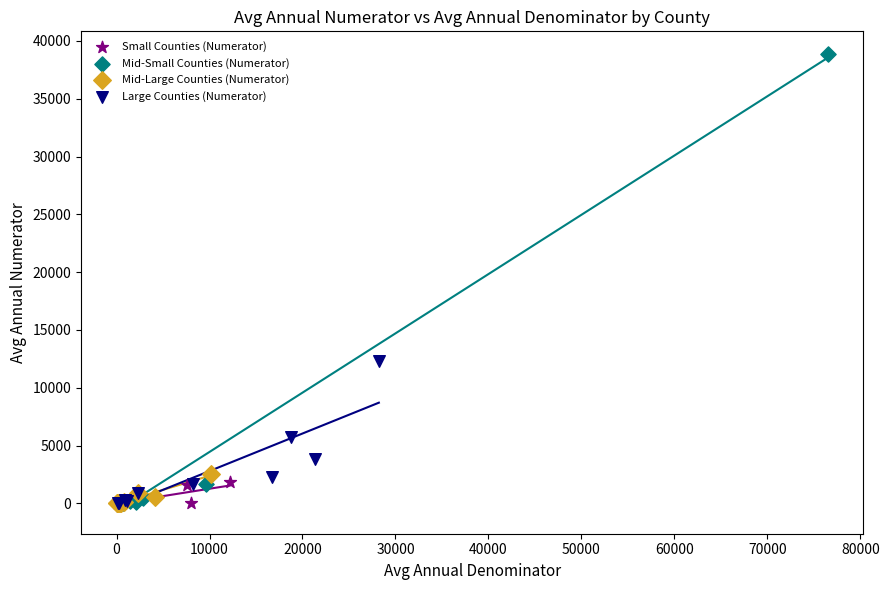

Which series has the largest Y range (max minus min)?

Mid-Small Counties (Numerator)